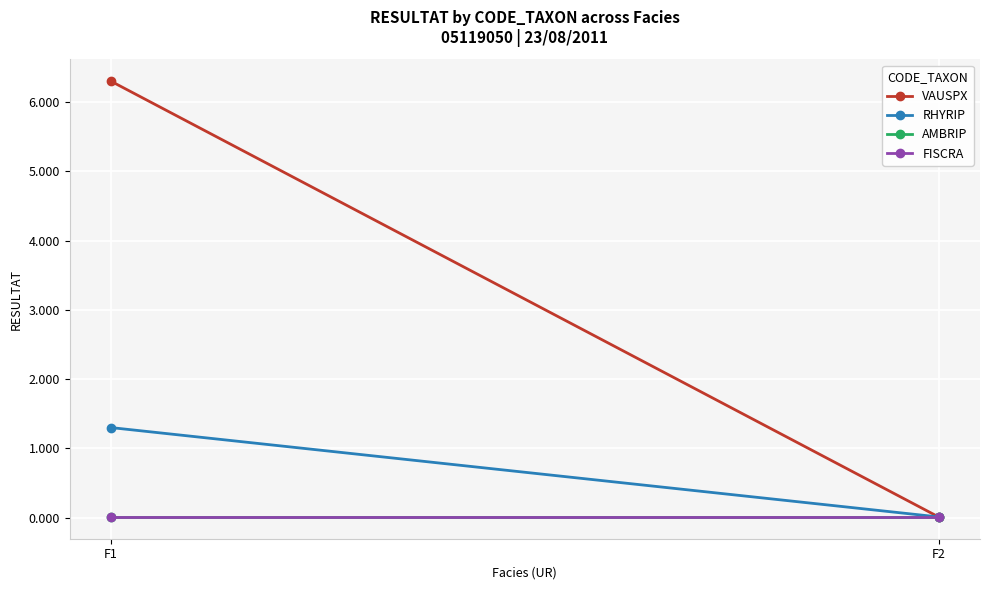

How many categories are shown in the chart?

2